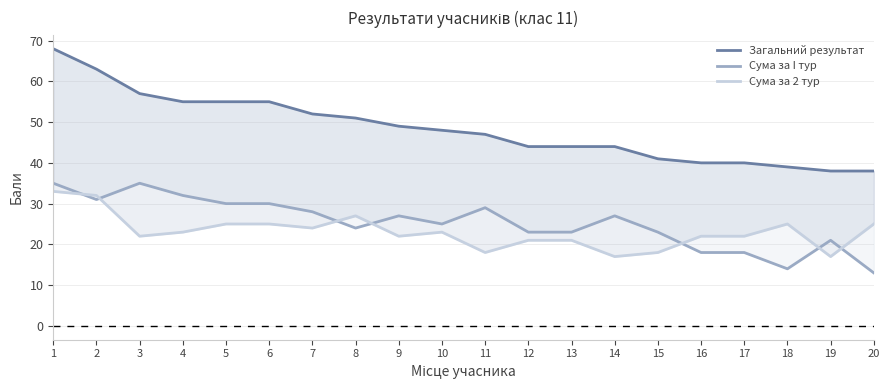

What is the average value of the Загальний результат series?

48